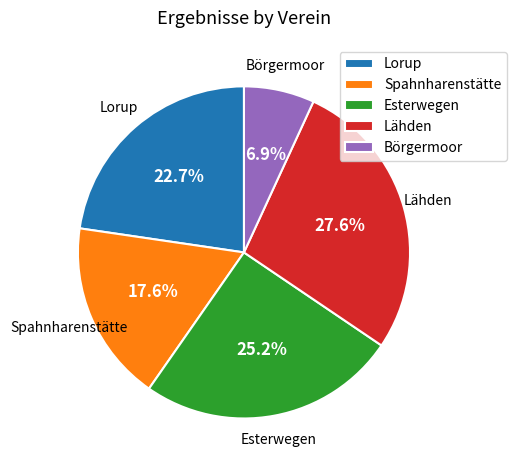

Which slice is the largest?

Lähden